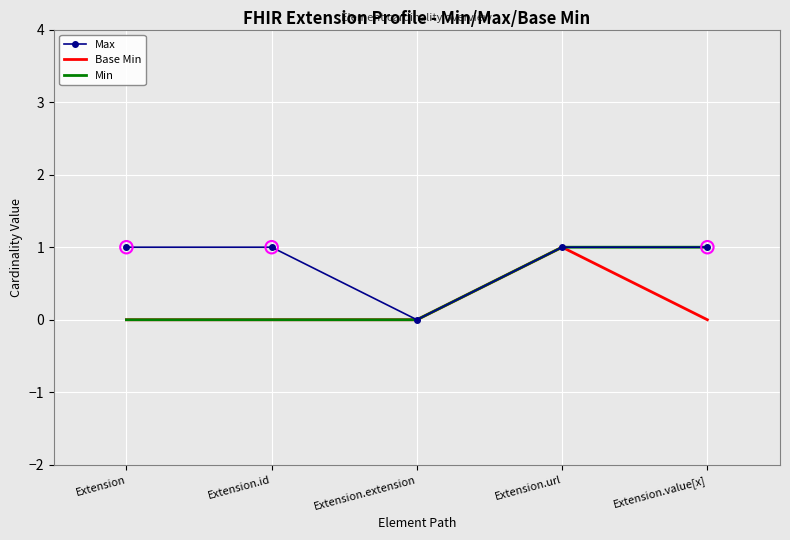

Which series has the largest total across all categories?

Max